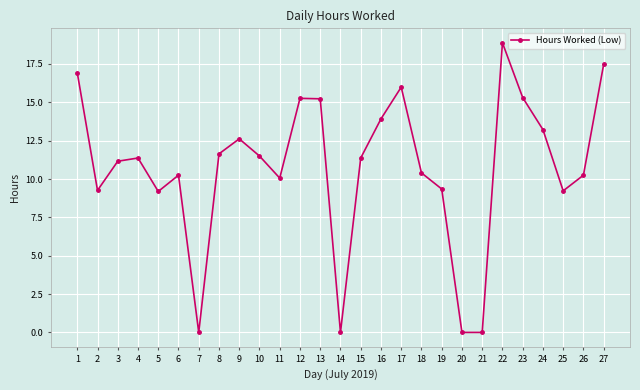

What is the average value?

10.7